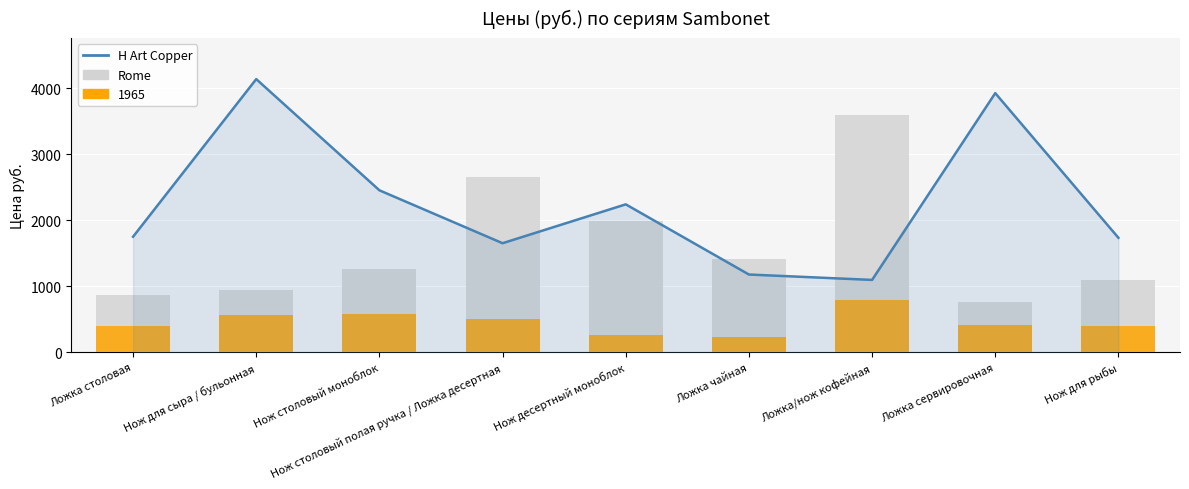

How many data points in H Art Copper are less than 1750?

4